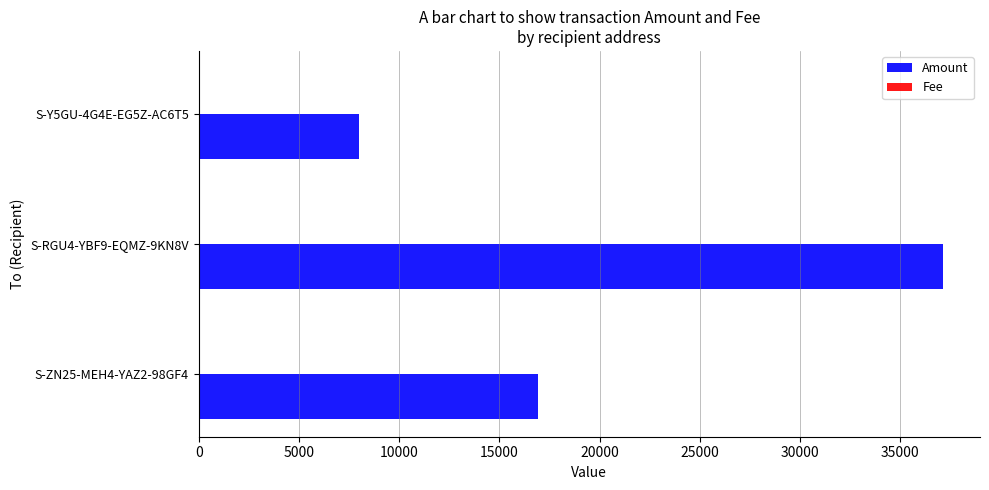

What is the maximum value for Amount?

37120.0